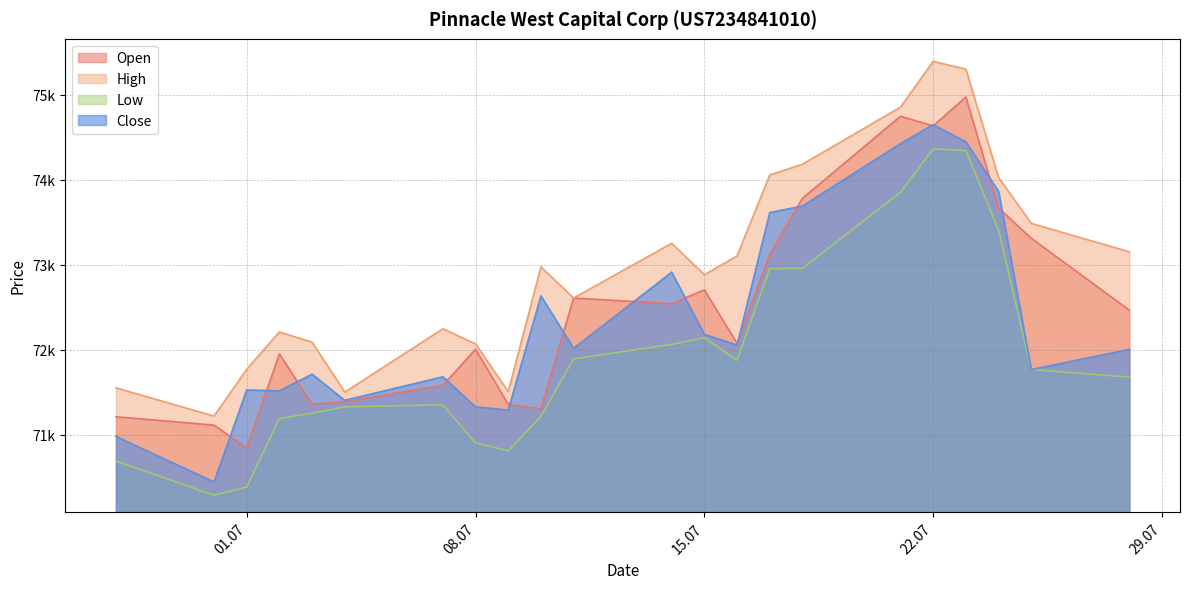

What is the label of the 2nd point from the left?

30.06.2025